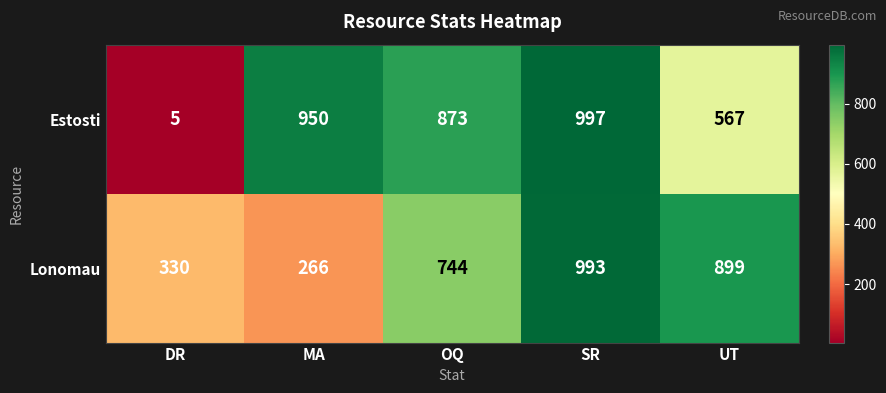

What is the total value across all series at SR?

1990